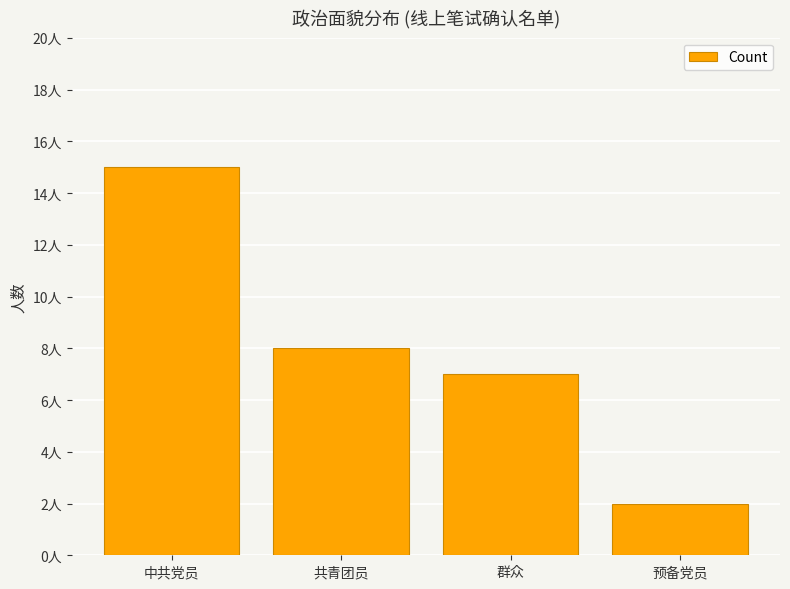

Reading right to left, what are all the values shown in this chart?

预备党员=2	群众=7	共青团员=8	中共党员=15